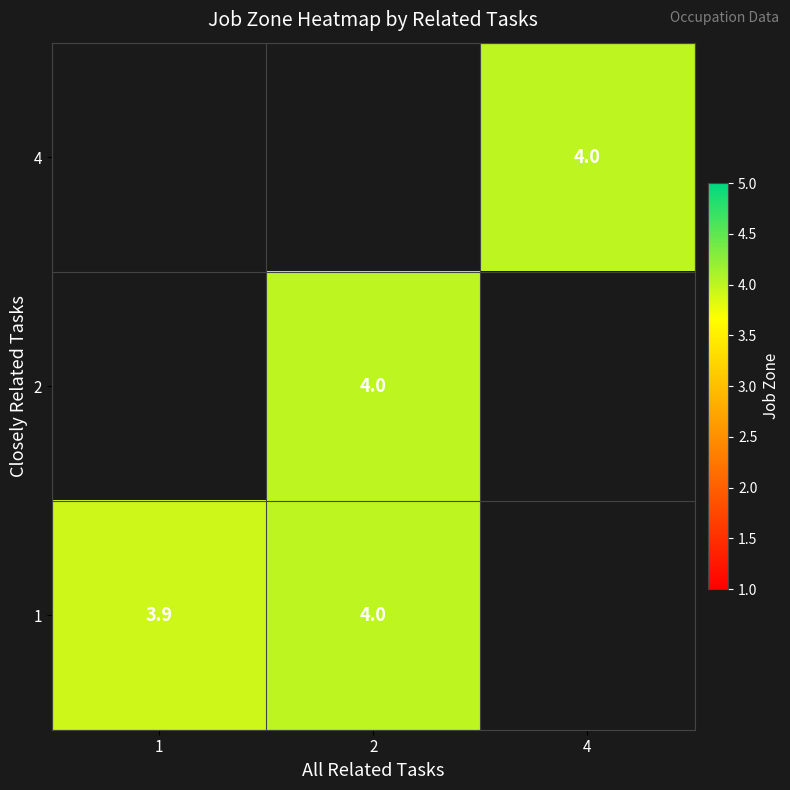

Count the number of categories in the chart.

3